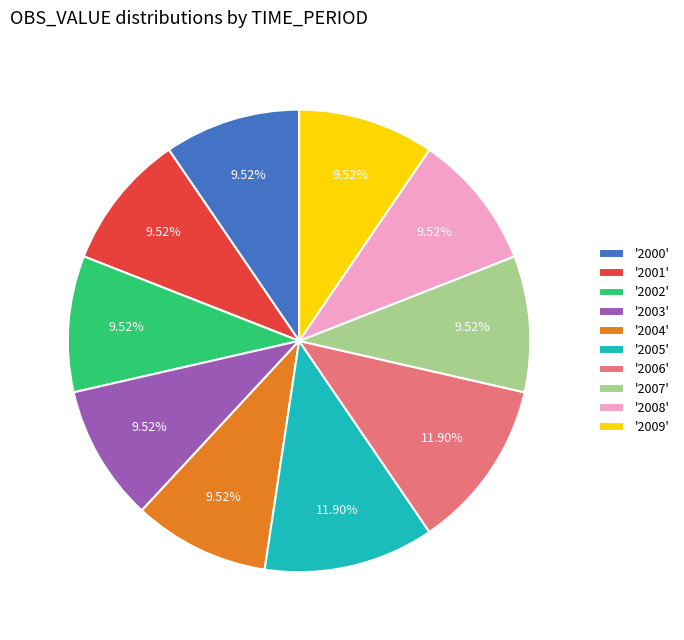

Count the number of slices in the pie.

10